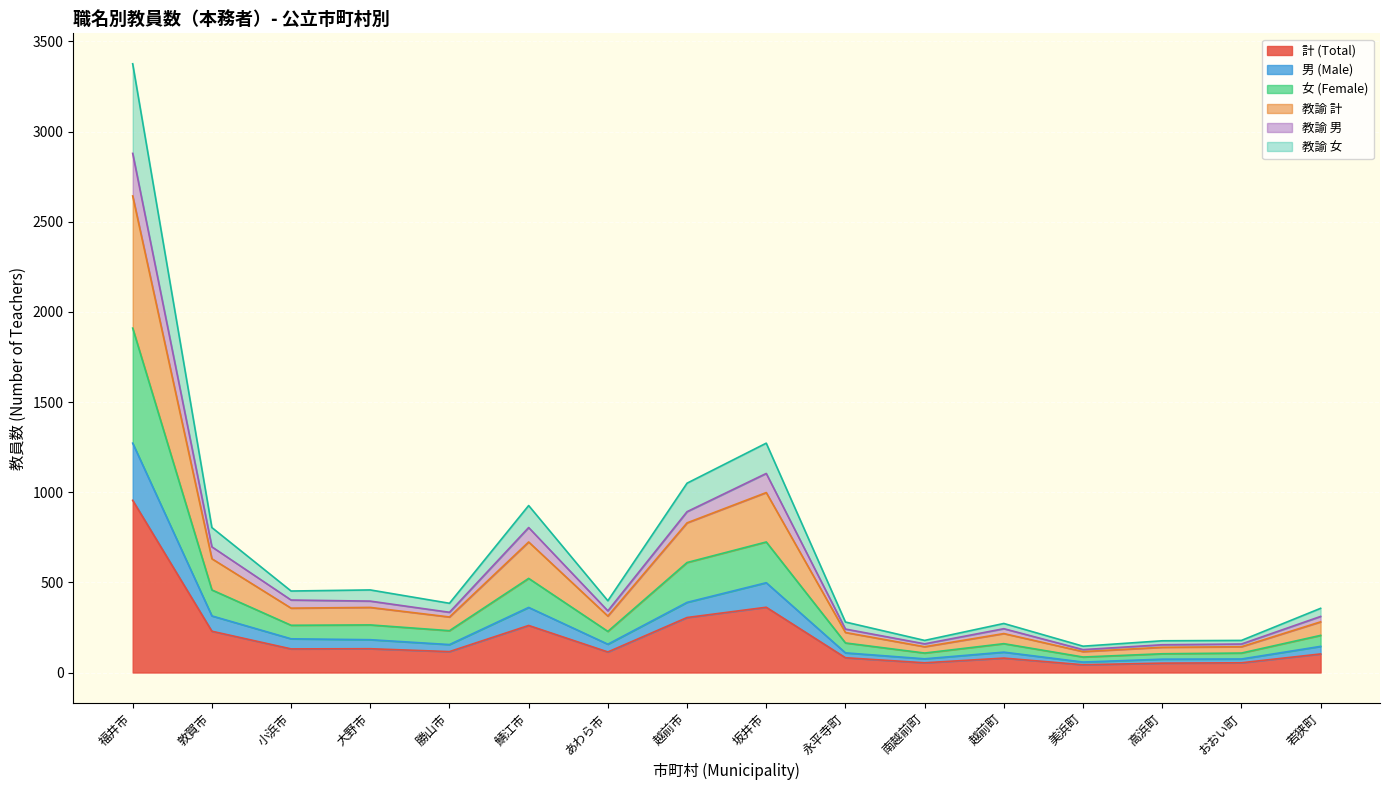

True or false: 女 (Female) and 計 (Total) intersect in this chart.

False